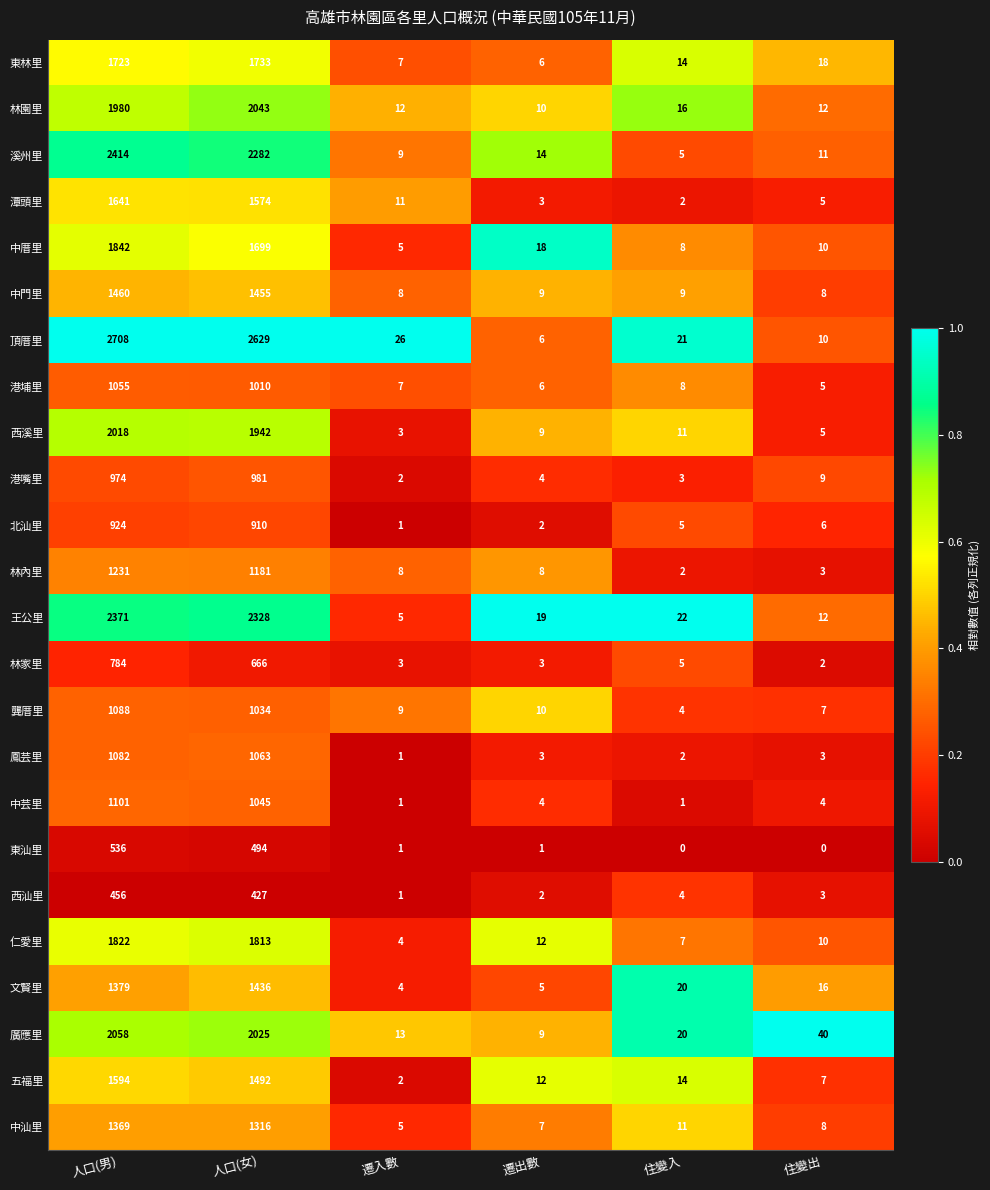

Which series has the largest total across all categories?

頂厝里